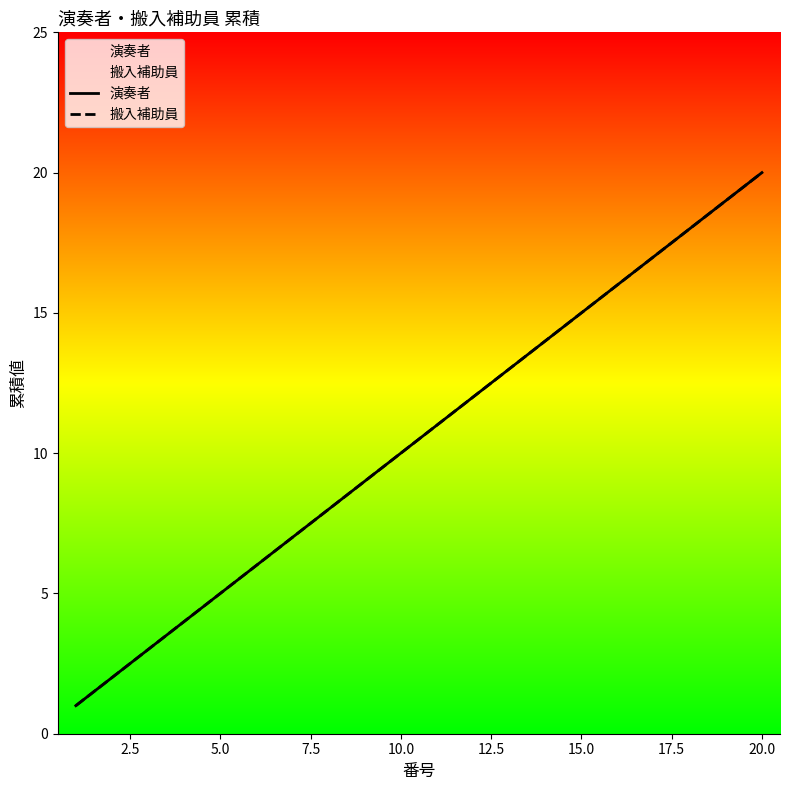

At 10.0, list the series in order from largest to smallest.

演奏者, 搬入補助員